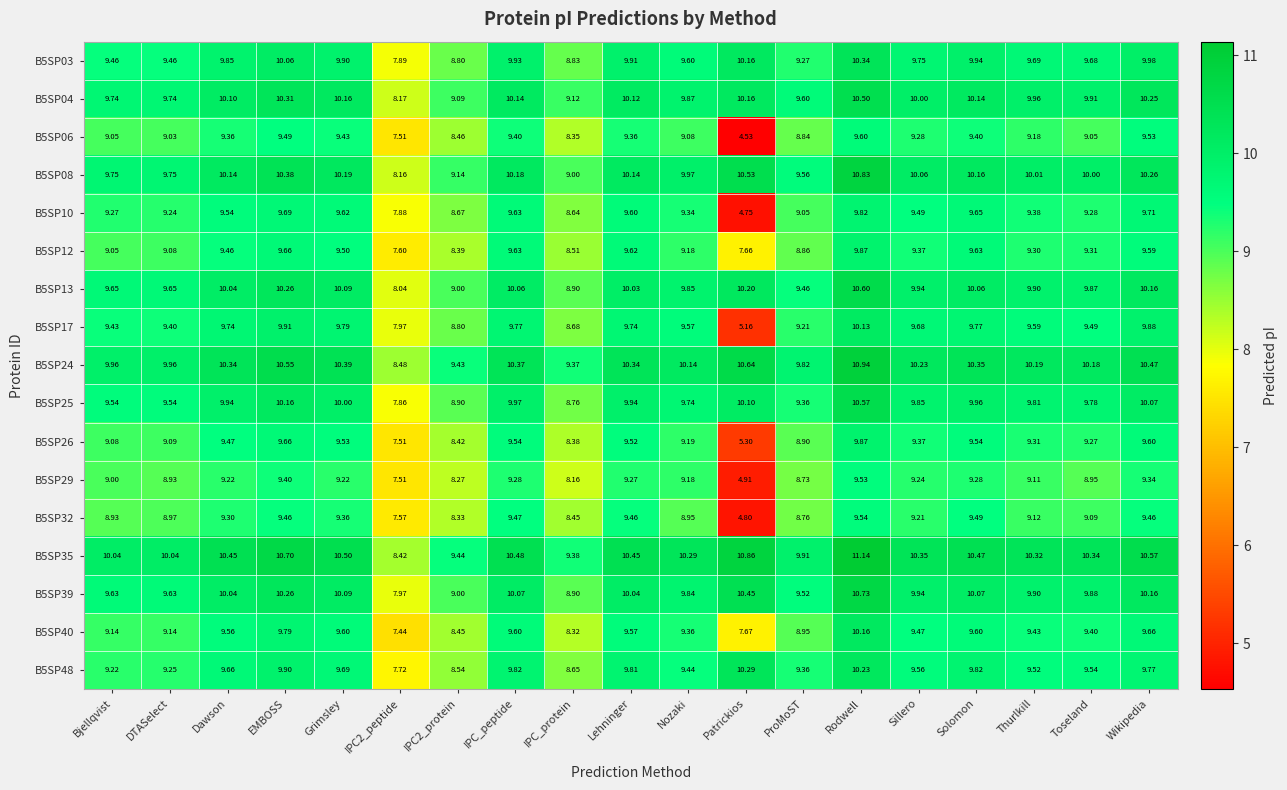

Which category has the highest value across all series?

Rodwell